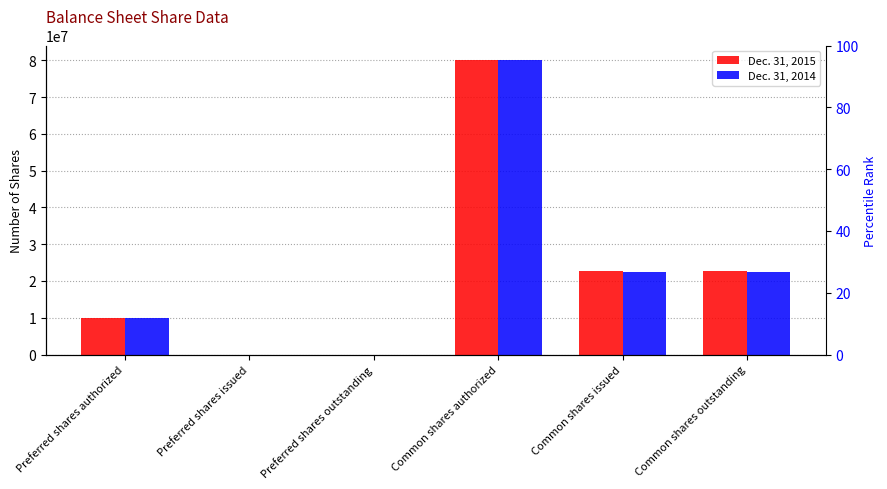

What is the difference between the second highest and minimum values in the Dec. 31, 2015 series?

22640611